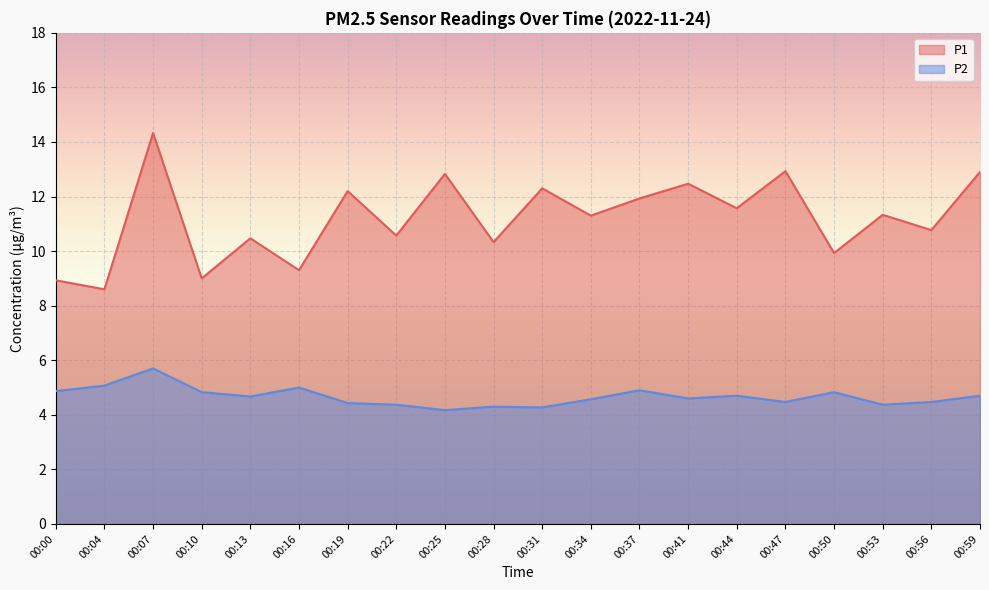

In P1, how many points are lower than both neighbors (excluding endpoints)?

9